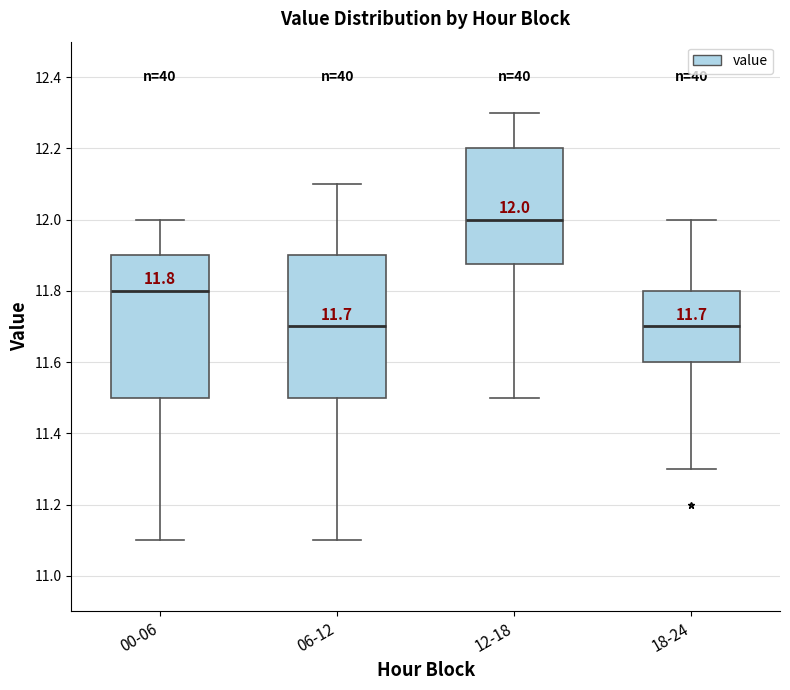

Which box has the highest median line?

12-18